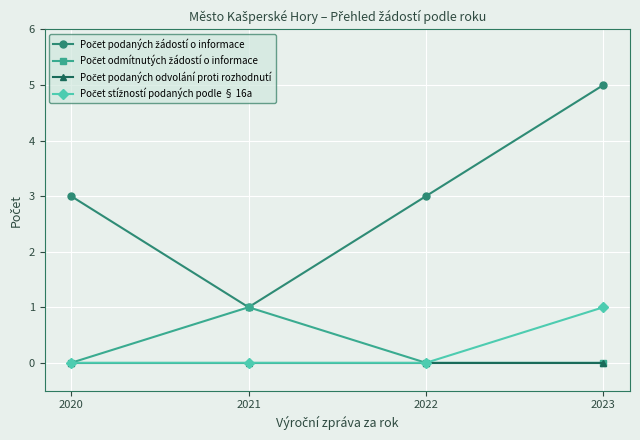

What is the difference between the highest and lowest values at 2022?

3